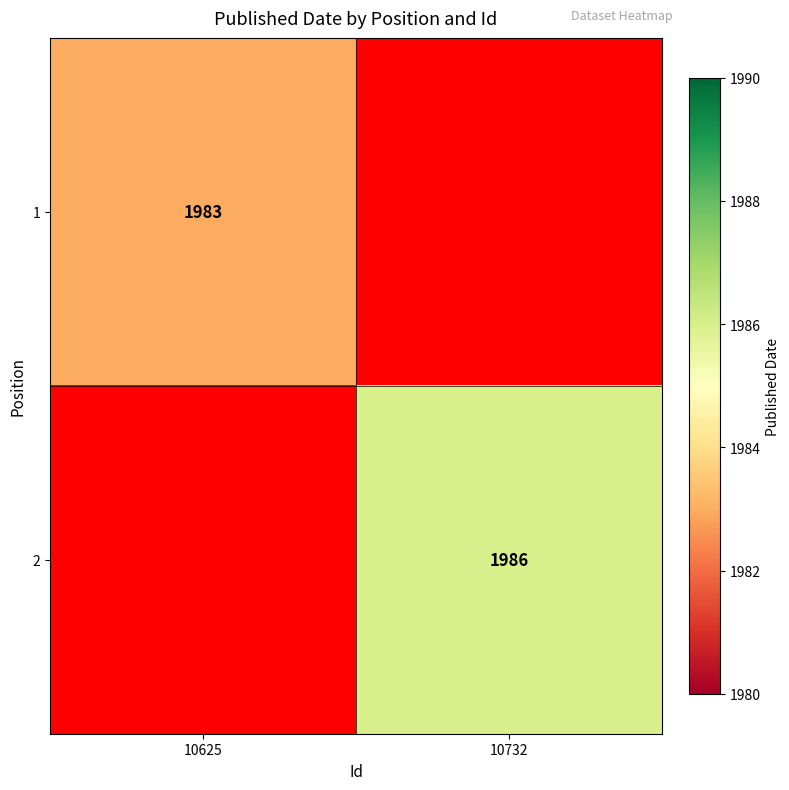

What is the maximum value shown in the chart?

1986.0